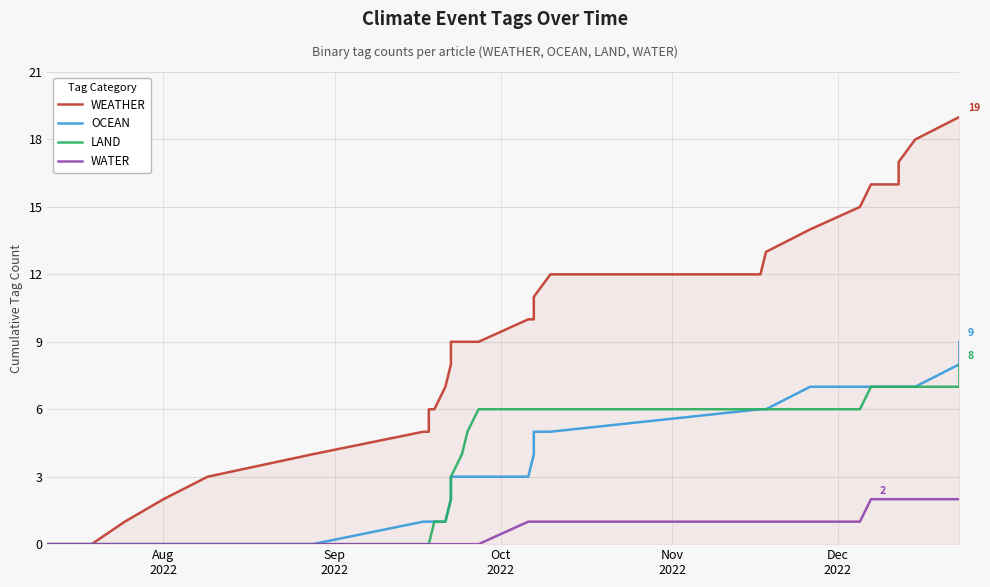

Which series has the widest spread of values?

WEATHER